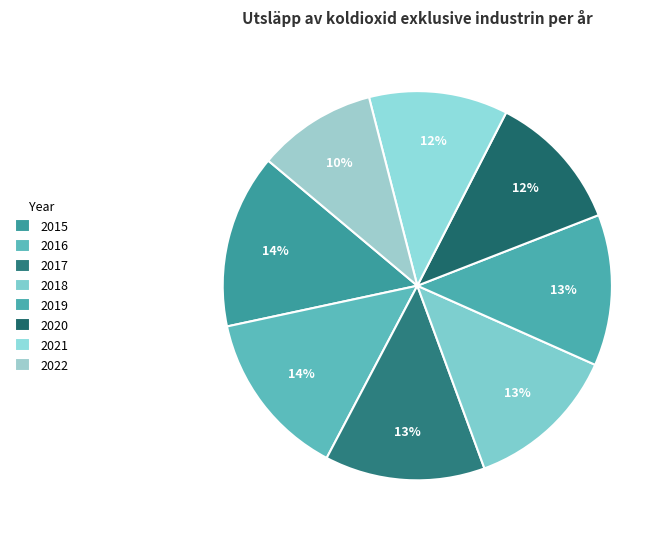

Which slice is the smallest?

2022